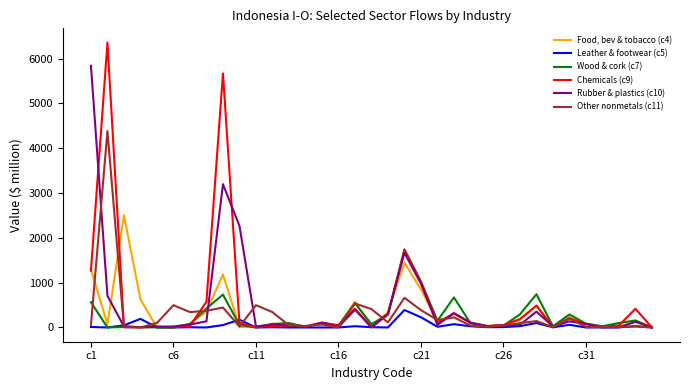

Rank the series by their maximum value, from highest to lowest.

Chemicals (c9), Rubber & plastics (c10), Other nonmetals (c11), Food, bev & tobacco (c4), Wood & cork (c7), Leather & footwear (c5)